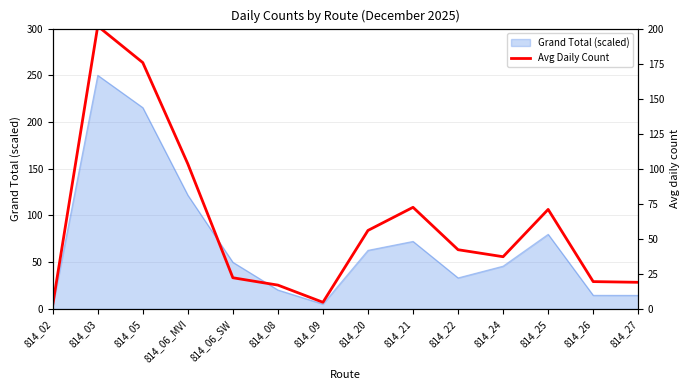

At which label does the data first exceed 42?

814_03